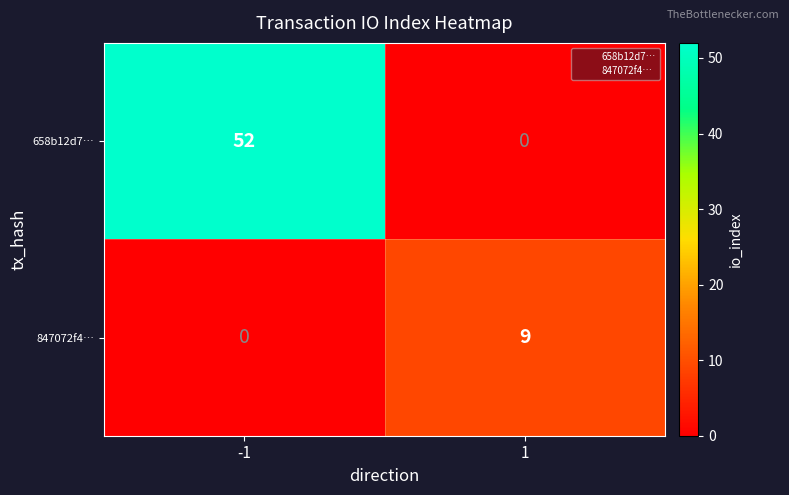

List the series in order of their peak value, highest first.

658b12d7…, 847072f4…